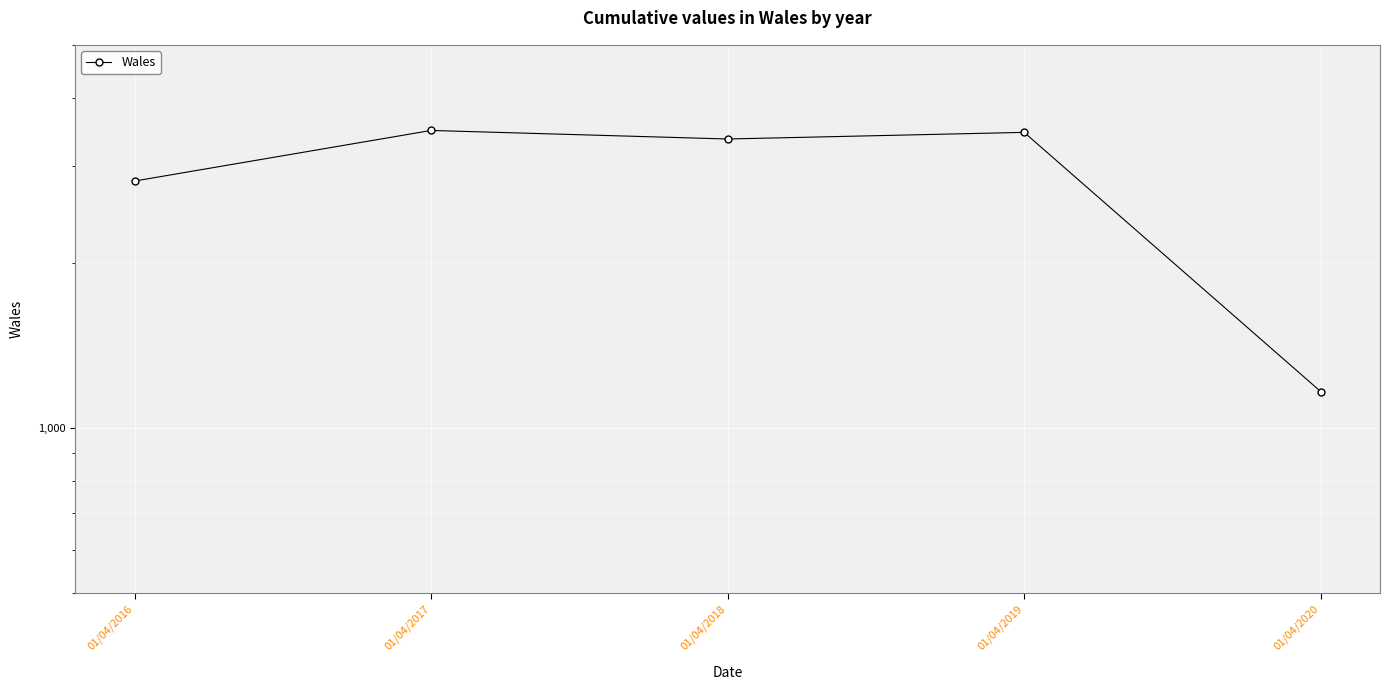

True or false: there are more than 0 points higher than both neighbors.

True